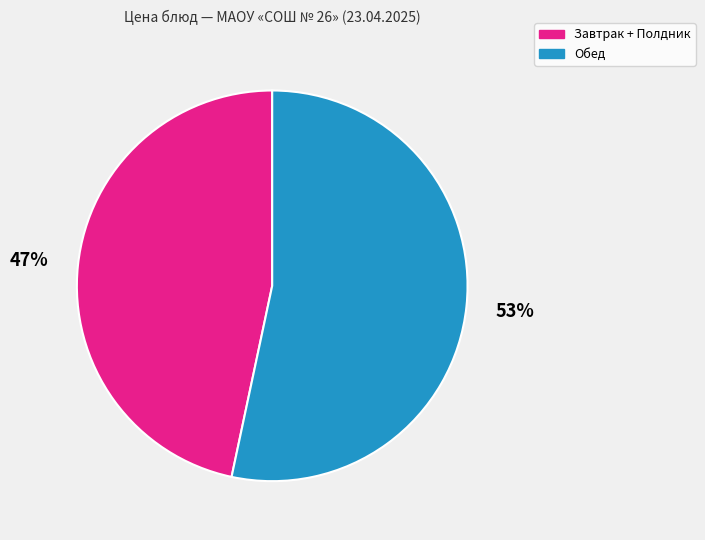

To the nearest percent, what is the average slice percentage?

50%